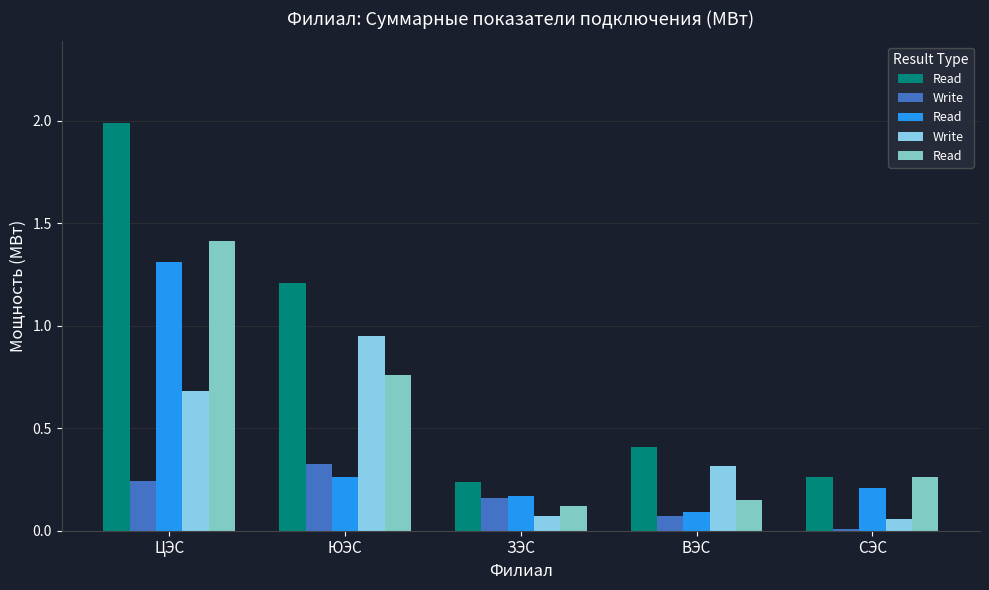

How many bars are there in total?

25